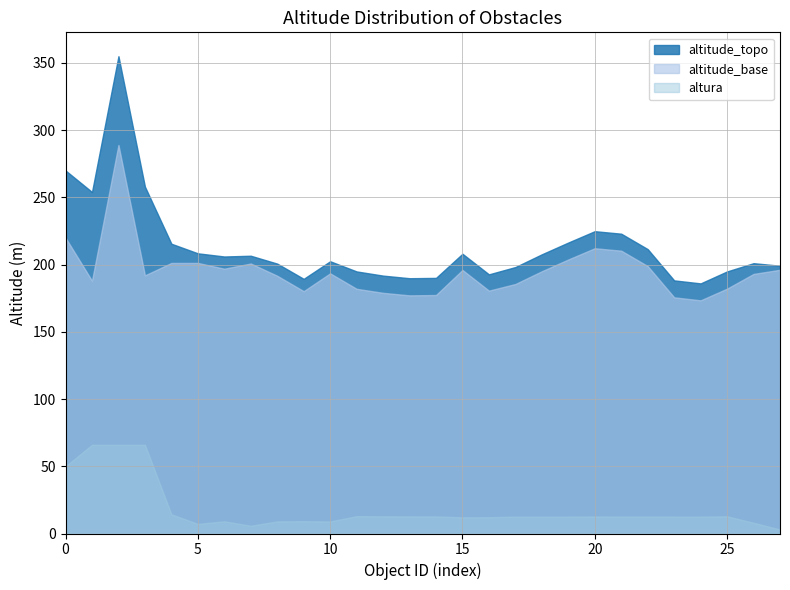

True or false: altitude_topo has a value of 289.7 at 15.

False